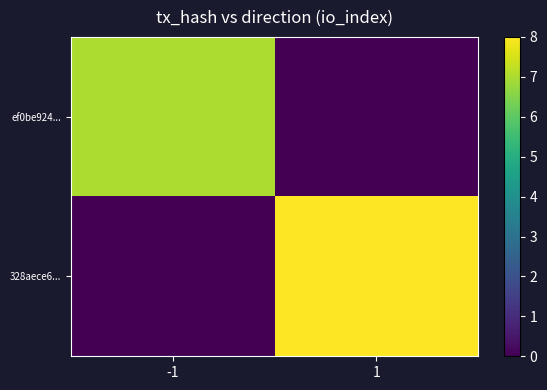

What is the total value across all series at 1?

8